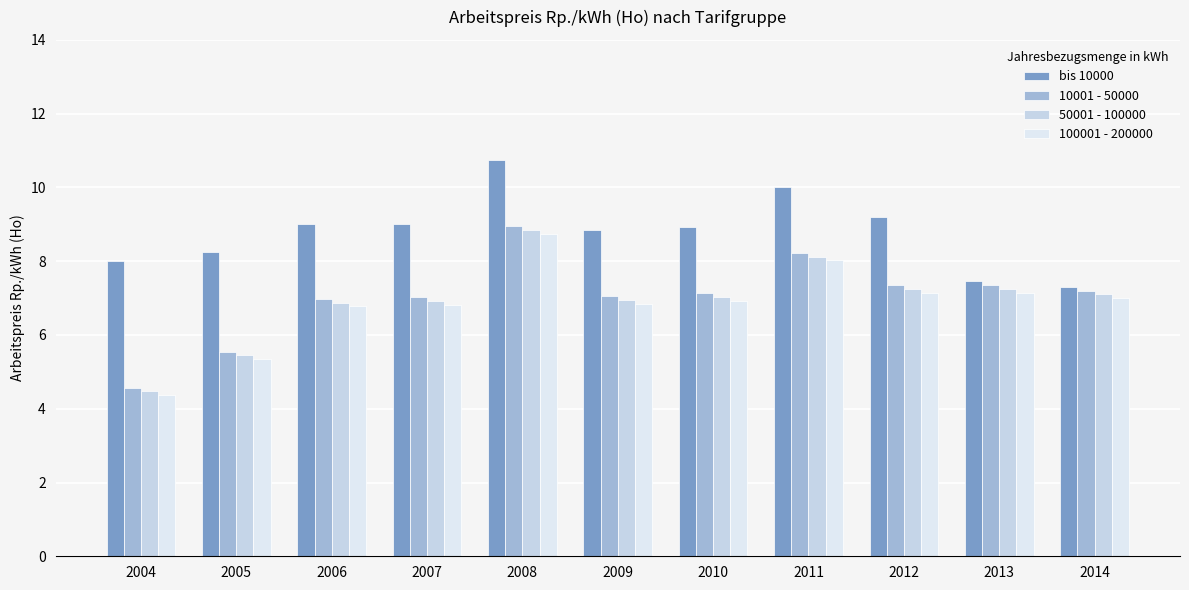

What is the sum of all 50001 - 100000 values?

76.3